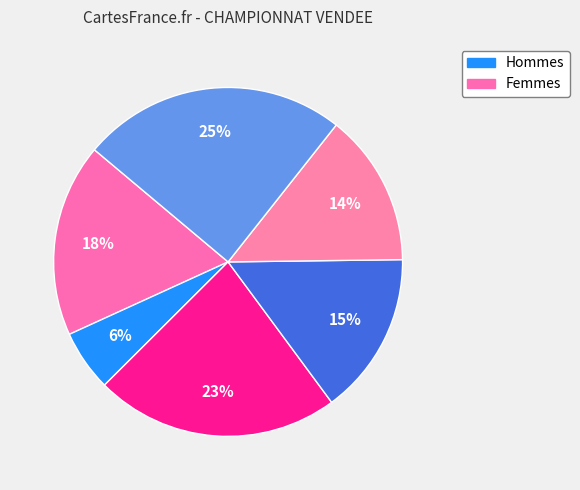

Count the number of slices in the pie.

6